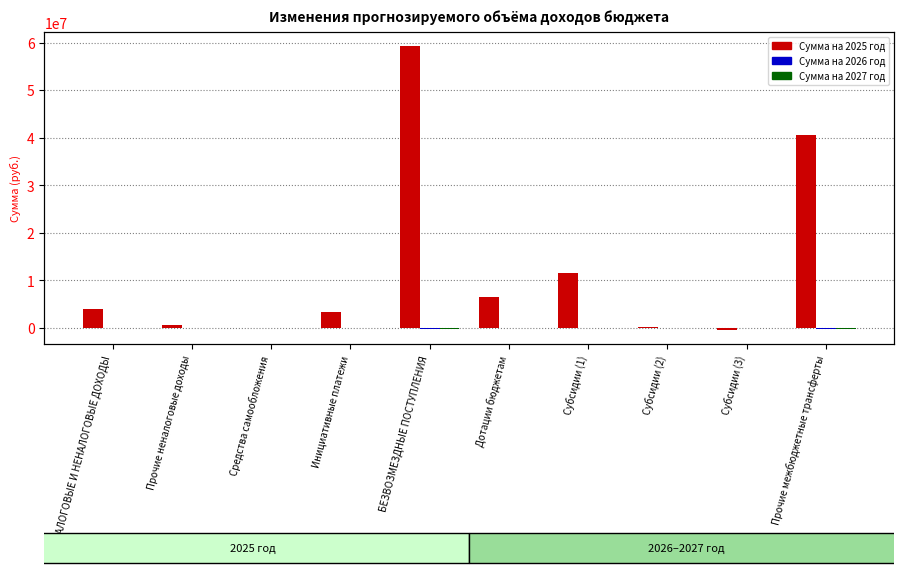

What is the difference between the maximum and minimum values in the Сумма на 2027 год series?

201116.5